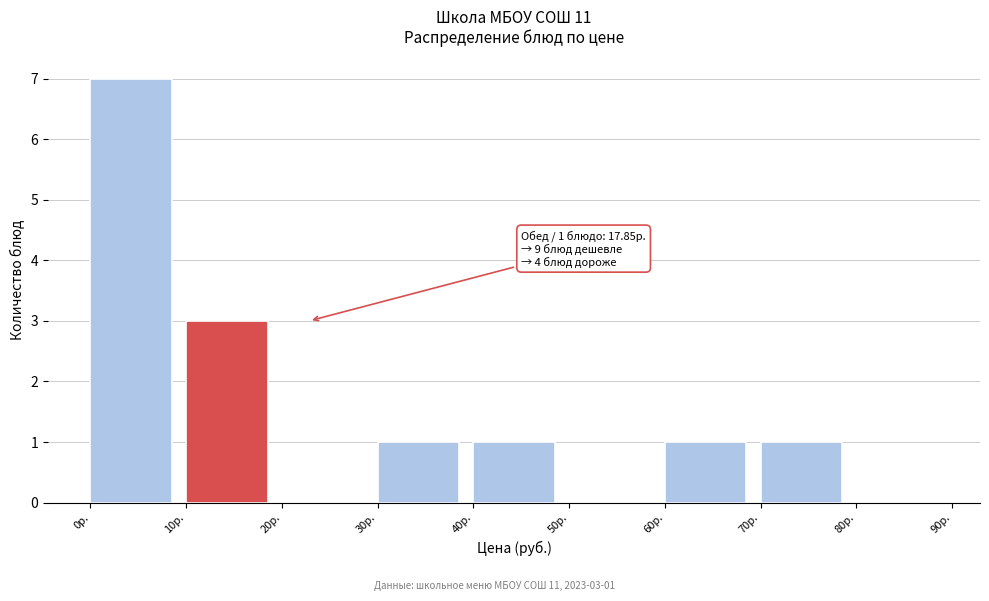

Which range on the x-axis has the tallest bar?

0 to 10